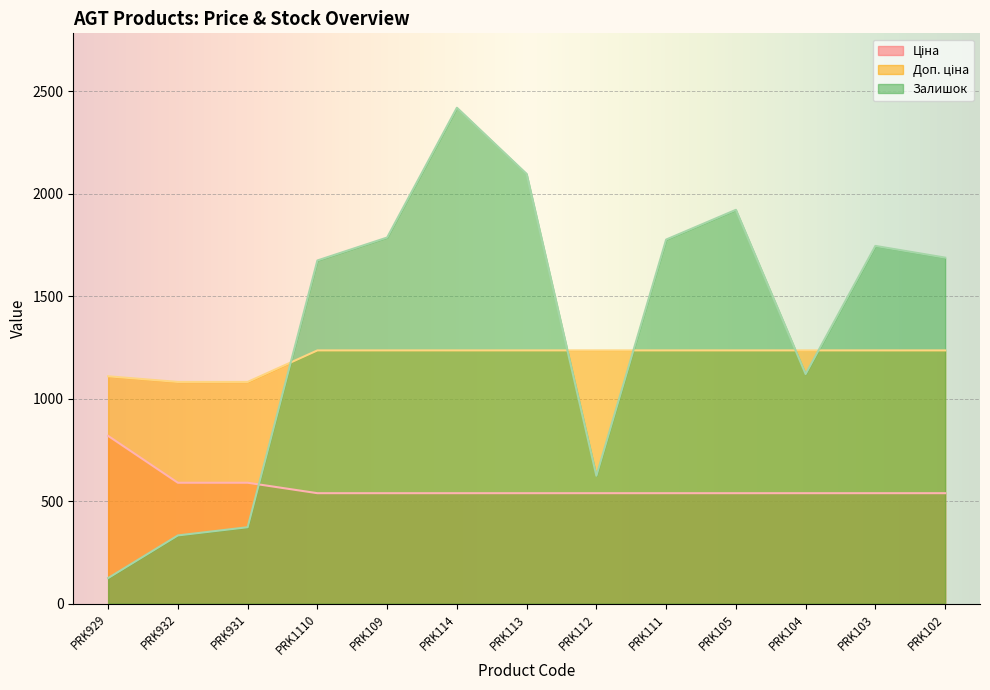

What is the difference between the highest and lowest values at PRK109?

1247.0